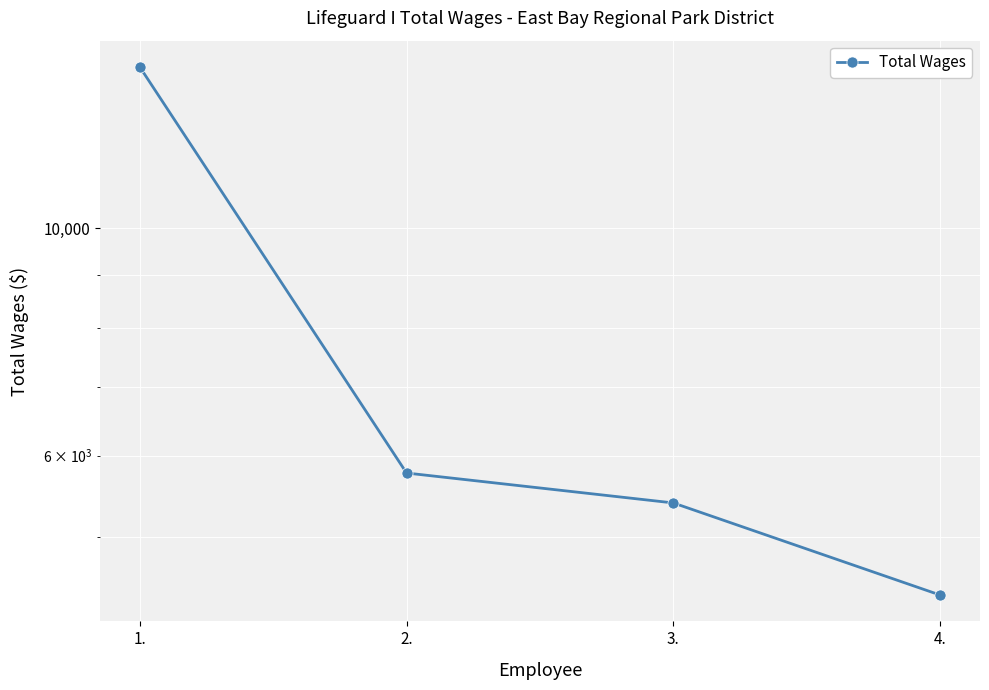

How many data points does each series have?

4